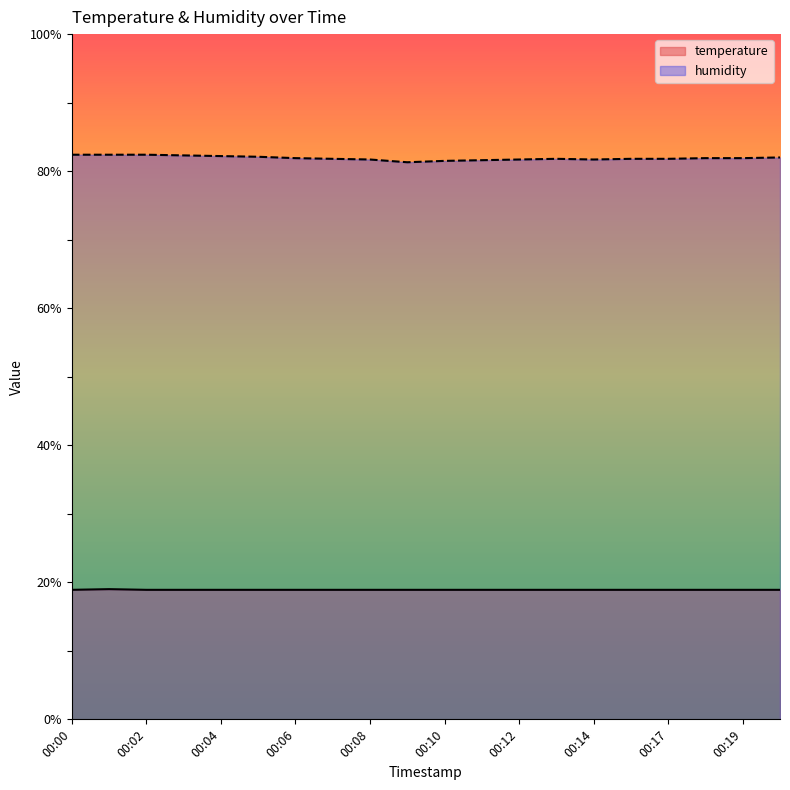

True or false: humidity has more than 1 interior local peaks.

False